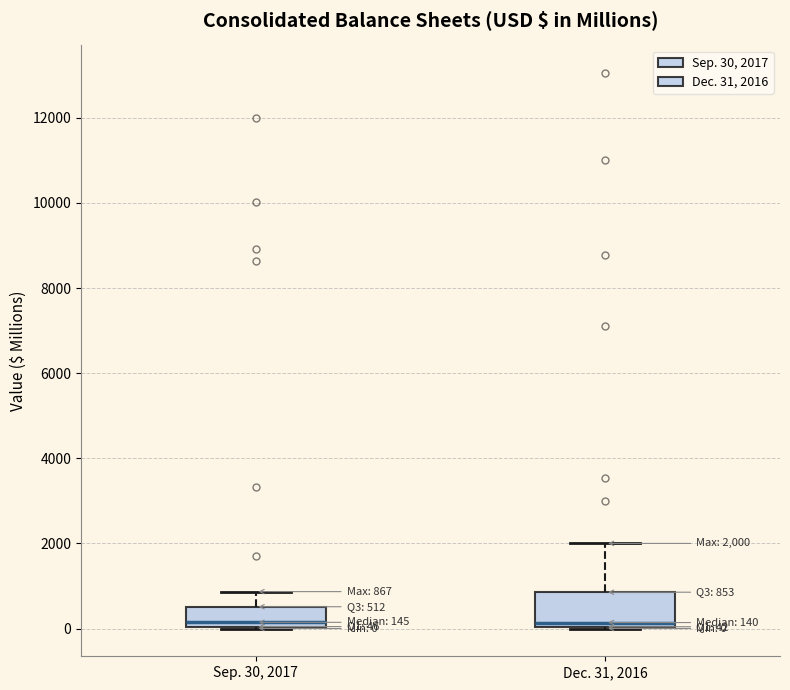

Which box is the tallest, from its lower edge to its upper edge?

Dec. 31, 2016